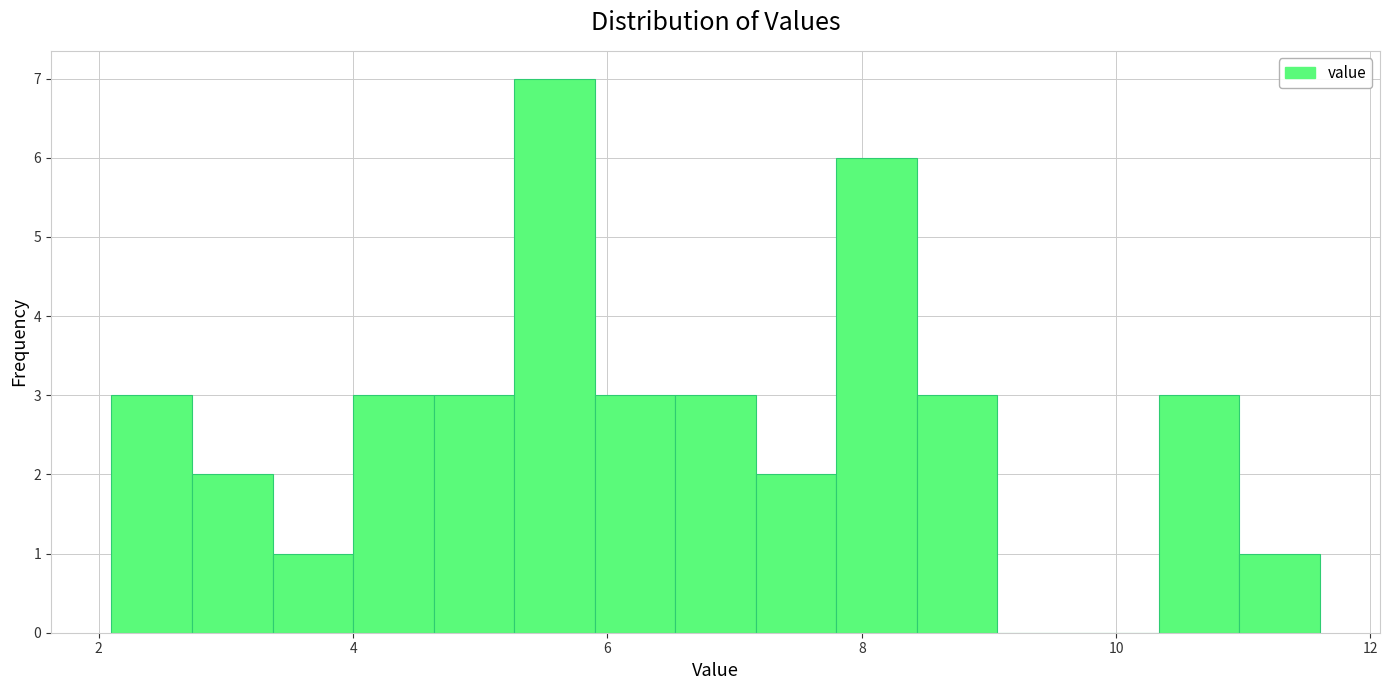

Around what value on the x-axis is the tallest bar? Give the approximate position of its centre, as read against the axis.

5.6